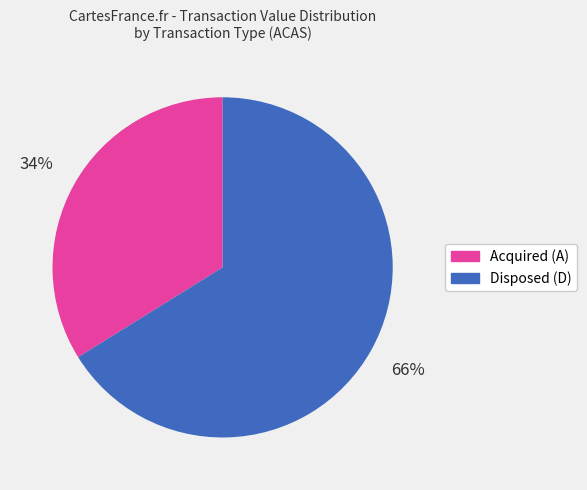

To the nearest percent, what is the difference between the largest and smallest slice percentages?

32%